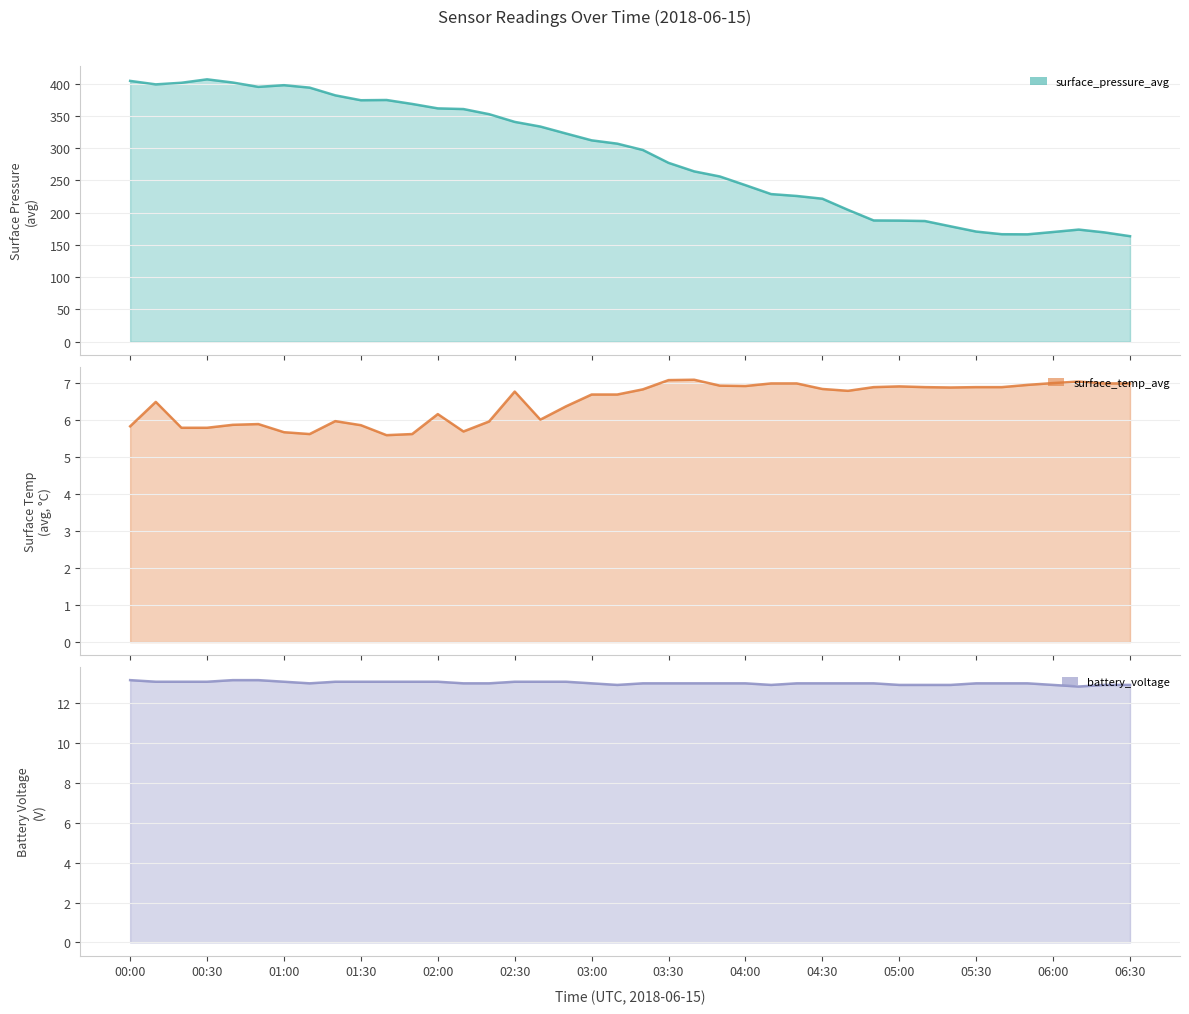

What is the average value of the surface_temp_avg line series?

6.5